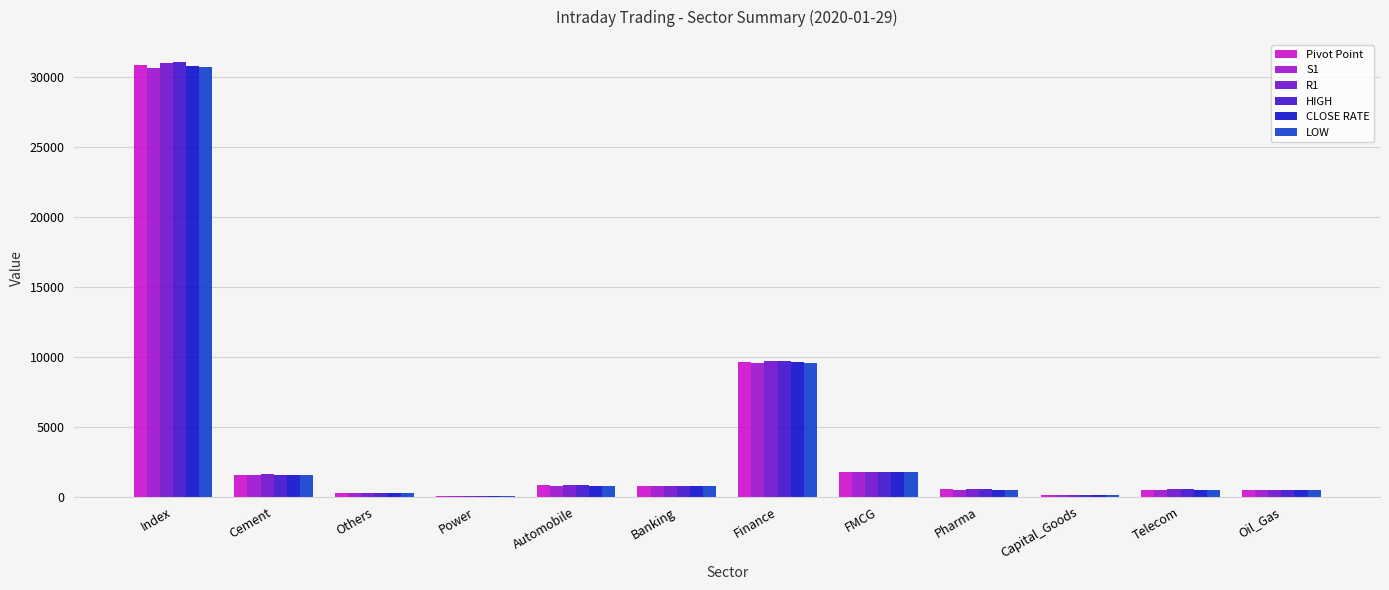

What is the total value across all series at Others?

1386.4